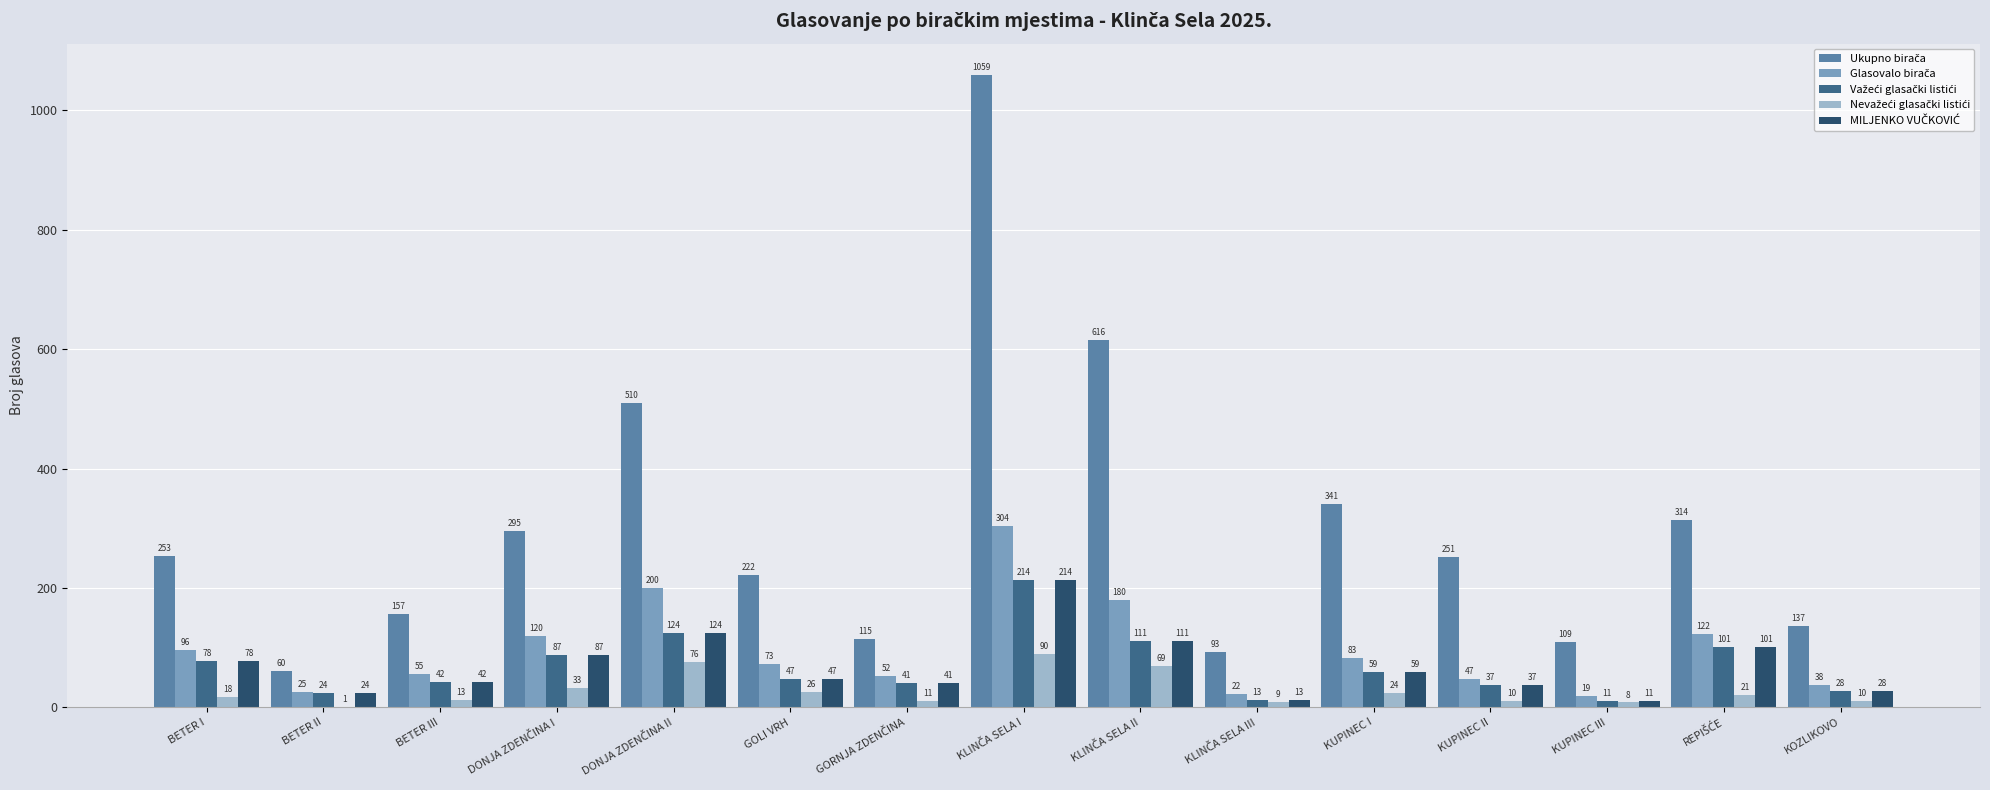

Between KUPINEC I and KUPINEC II, which series saw the biggest shift?

Ukupno birača